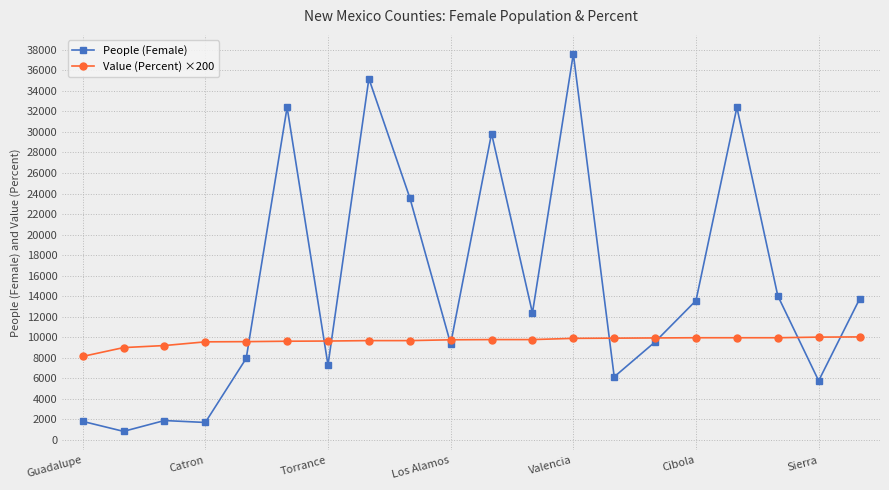

List the series in order of their overall mean, highest first.

People (Female), Value (Percent) ×200